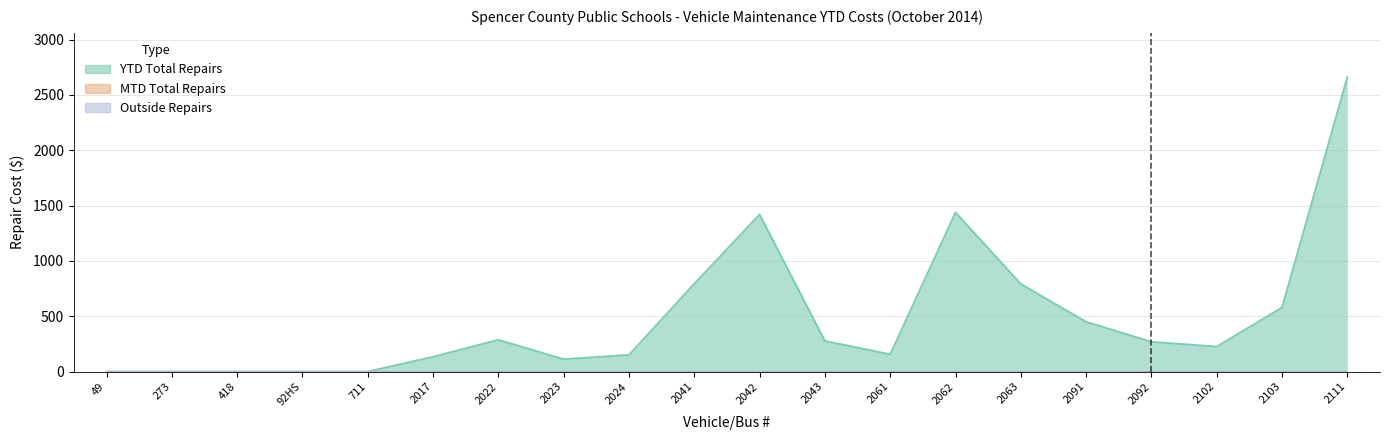

Between 92HS and 2061, which series saw the biggest shift?

YTD Total Repairs